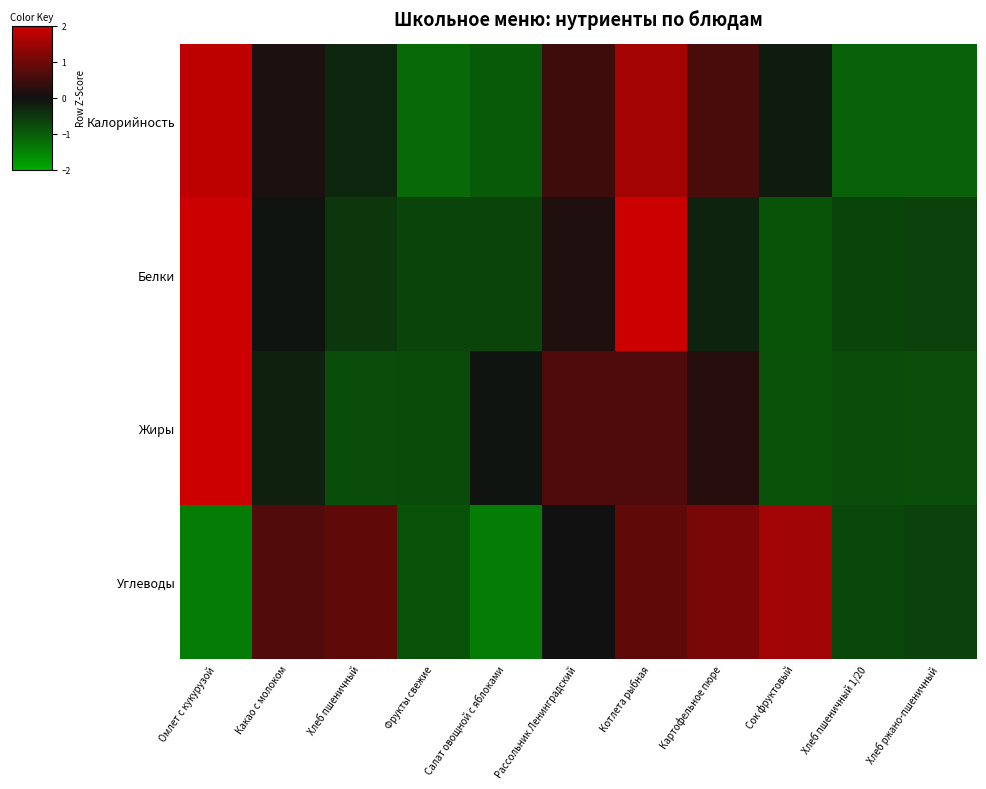

Which label corresponds to the largest value in the chart?

Омлет с кукурузой